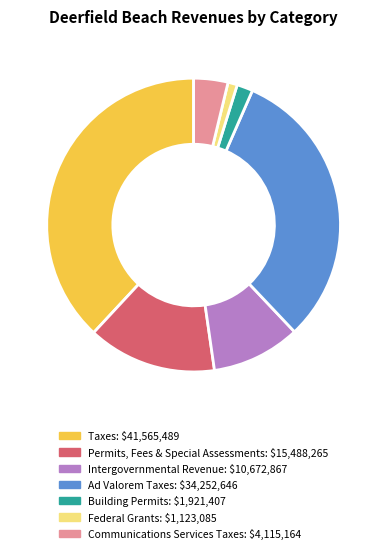

Does any single category account for the majority?

No